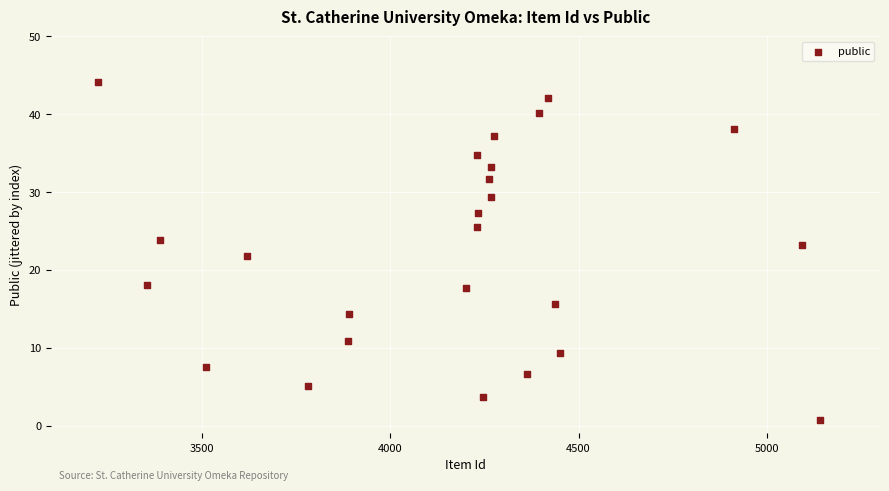

What is the range of Y values (max minus min)?

43.4